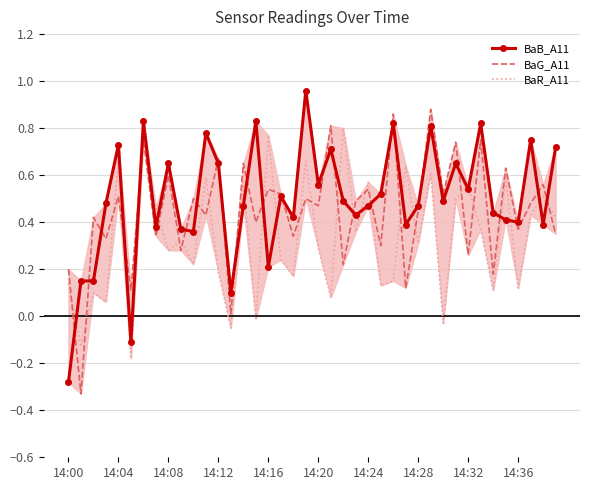

Which series ends up on top after the final intersection of BaG_A11 and BaR_A11?

BaR_A11